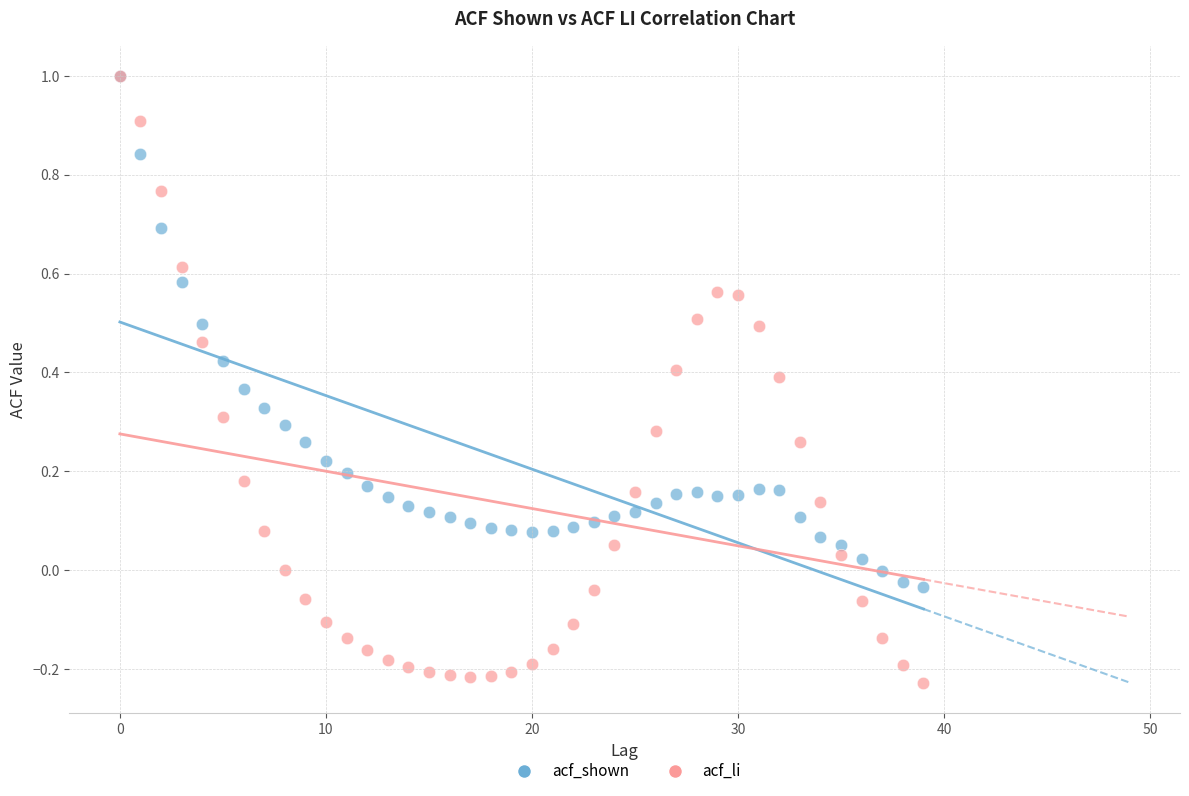

Which series contains the lowest Y value?

acf_li